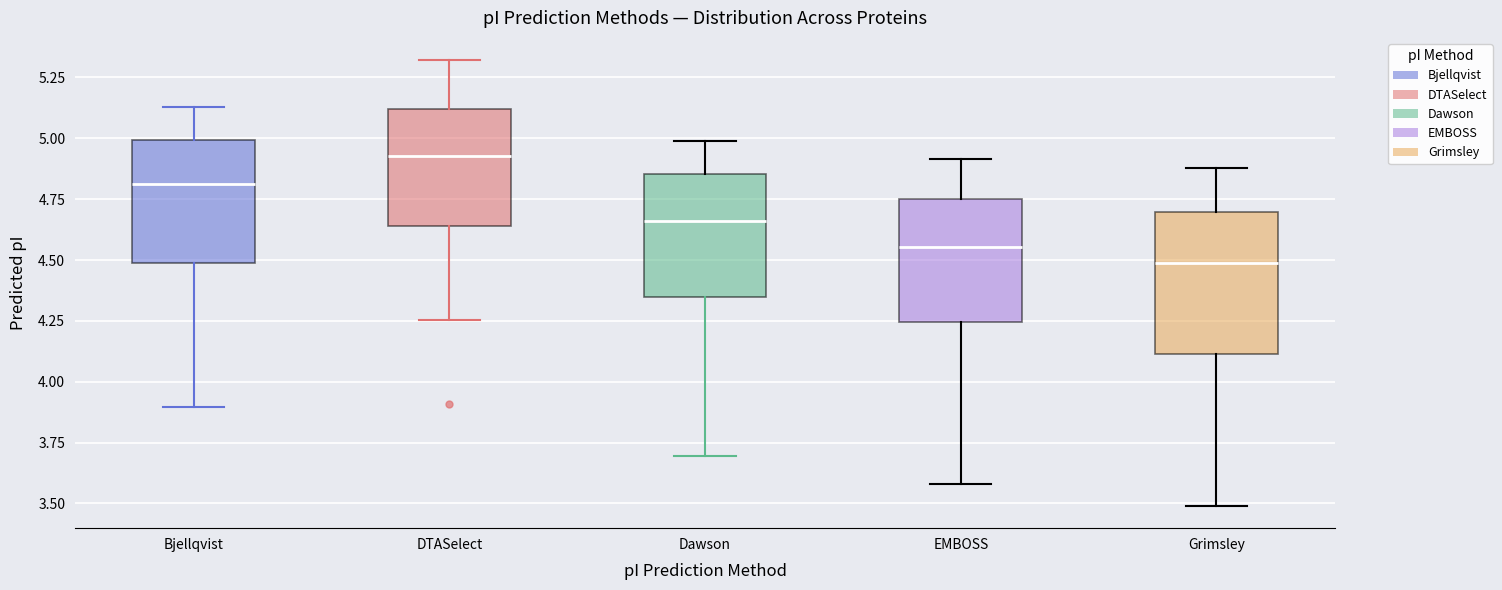

Reading left to right, transcribe this box plot: for each box, give where its median line is, the range the box spans, and where its two whiskers end, as read against the y-axis. The values are not printed on the chart, so give them approximately, as read against the axis.

Bjellqvist: median 4.80, box 4.50 to 5.00, whiskers 3.90 to 5.15
DTASelect: median 4.95, box 4.65 to 5.10, whiskers 4.25 to 5.30
Dawson: median 4.65, box 4.35 to 4.85, whiskers 3.70 to 5.00
EMBOSS: median 4.55, box 4.25 to 4.75, whiskers 3.60 to 4.90
Grimsley: median 4.50, box 4.10 to 4.70, whiskers 3.50 to 4.90